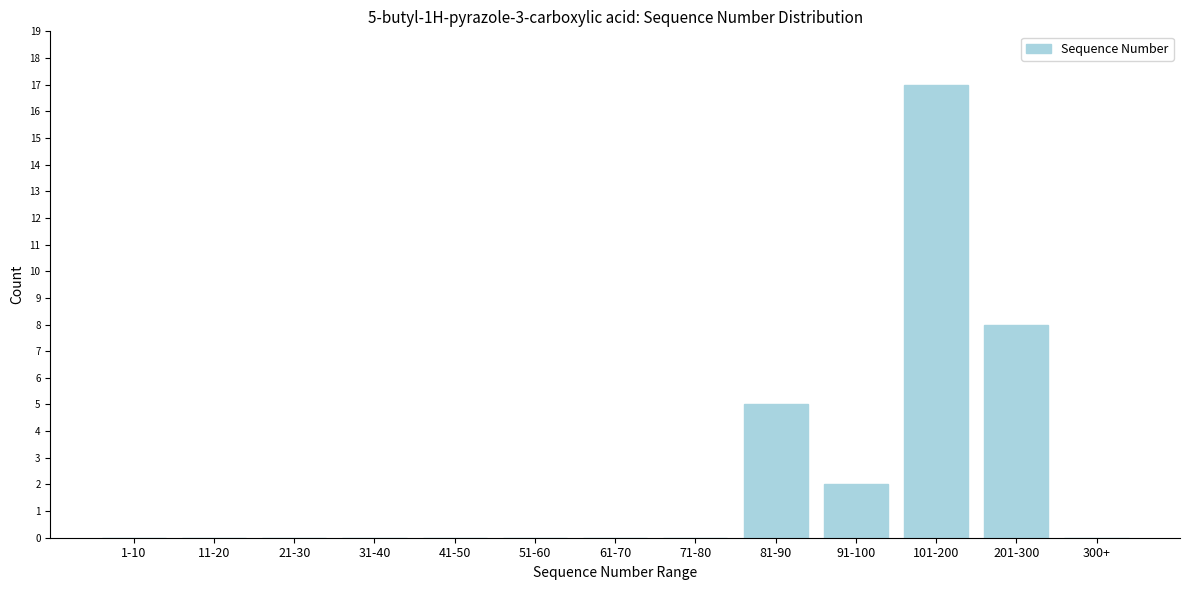

Reading left to right, transcribe all the data shown in this chart.

1-10=0	11-20=0	21-30=0	31-40=0	41-50=0	51-60=0	61-70=0	71-80=0	81-90=5	91-100=2	101-200=17	201-300=8	300+=0